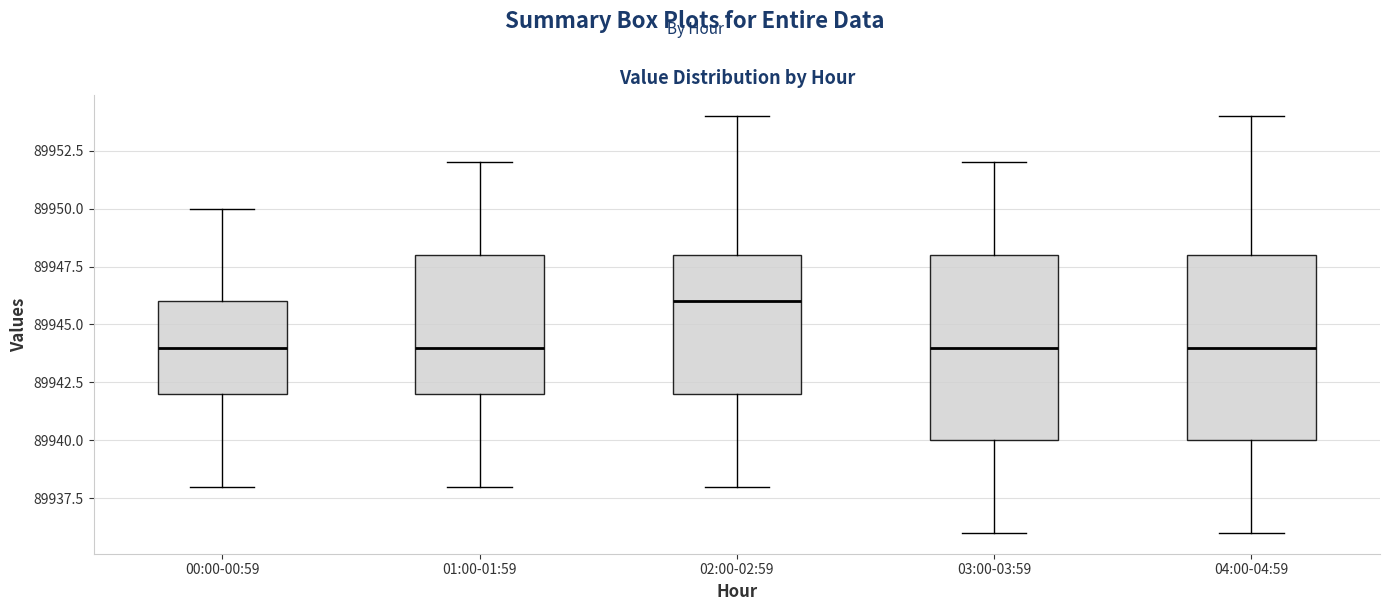

Where does the median line of the box for 03:00-03:59 sit on the y-axis? The values are not printed on the chart, so give them approximately, as read against the axis.

89944